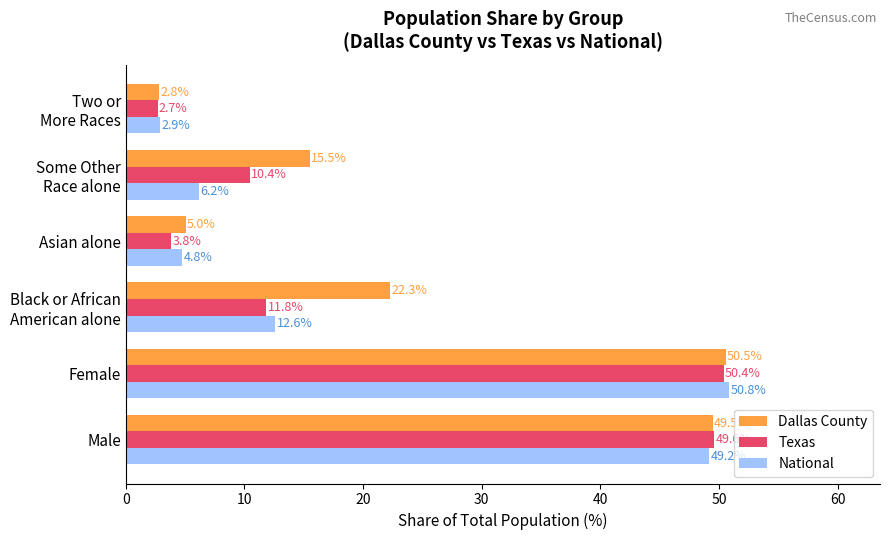

What is the average value of the Dallas County series?

24.3